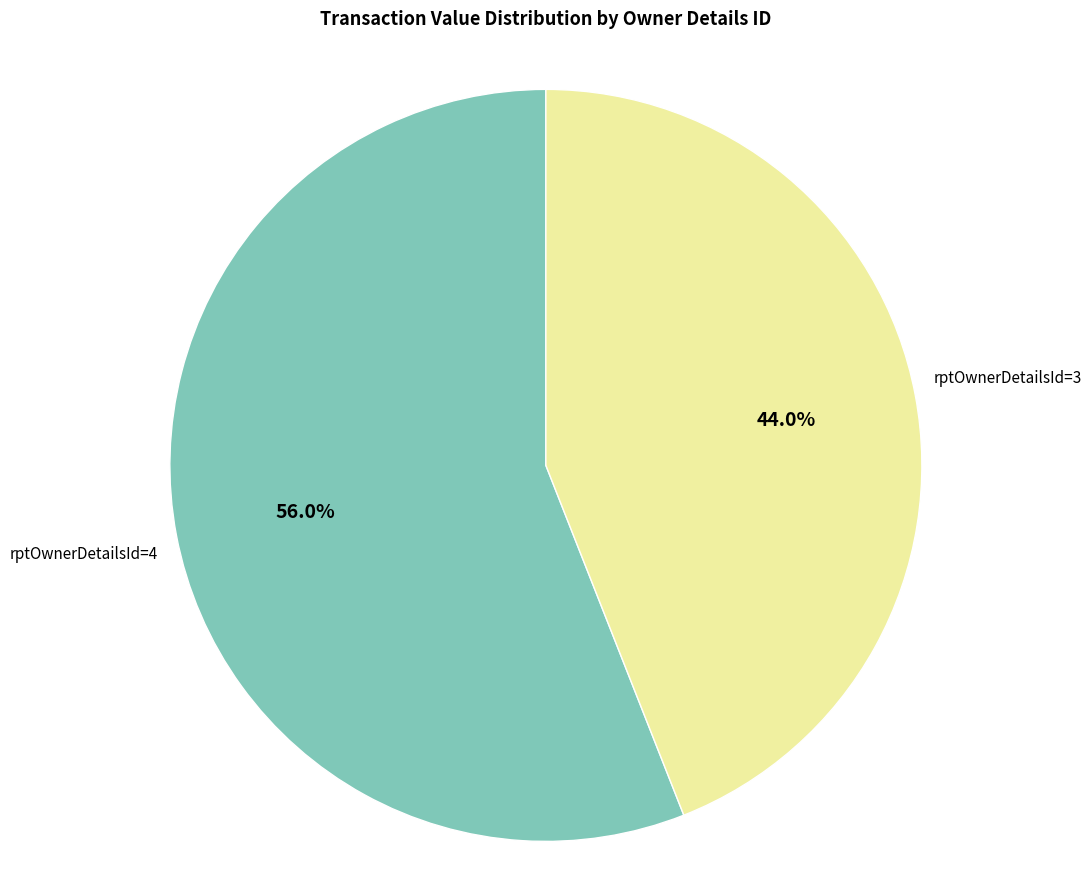

Is there any slice that represents more than half of the pie?

Yes